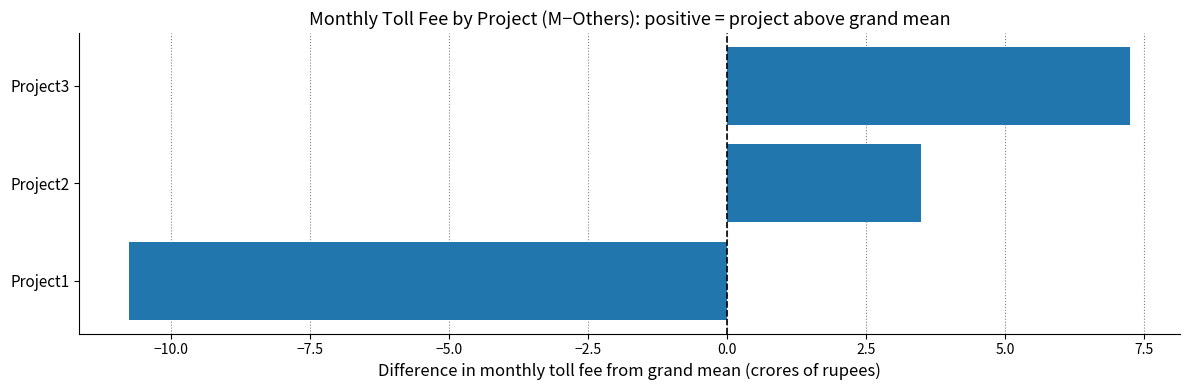

At which label is the value closest to -1?

Project2